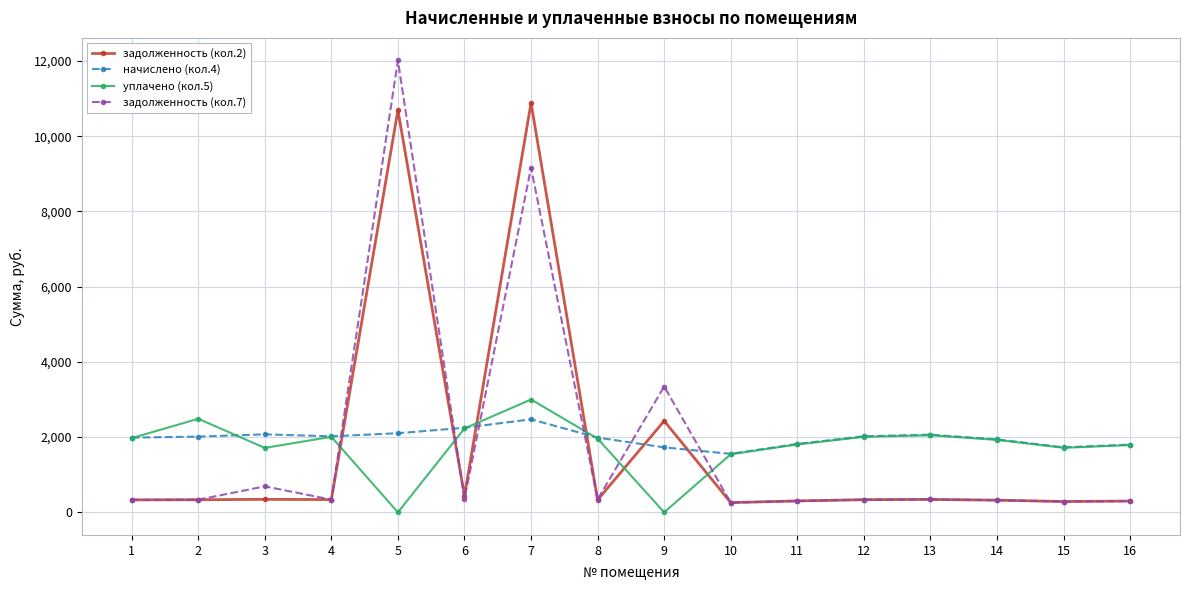

Is the value of задолженность (кол.7) at 7 greater than the value of уплачено (кол.5) at 3?

Yes